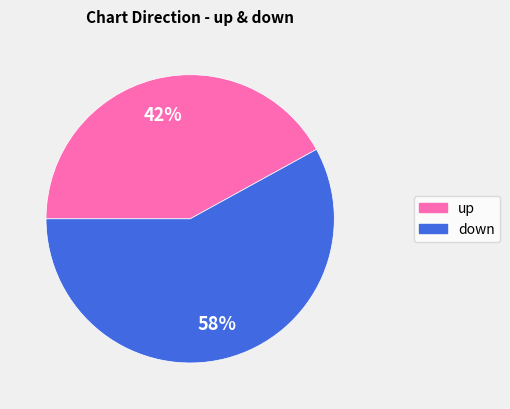

To the nearest percent, what is the combined percentage of down and up?

100%